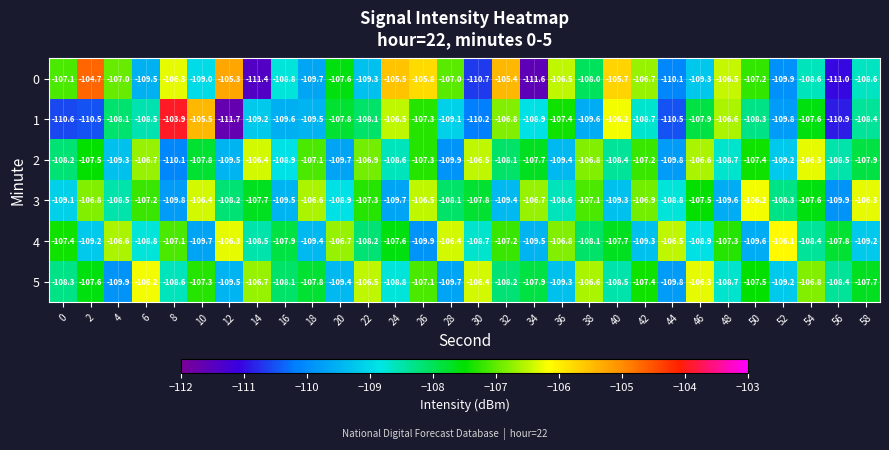

List the labels in order of 3 value, smallest first.

56, 8, 24, 48, 16, 32, 40, 0, 20, 44, 36, 4, 52, 12, 28, 30, 14, 54, 46, 22, 6, 38, 42, 2, 34, 18, 26, 10, 58, 50